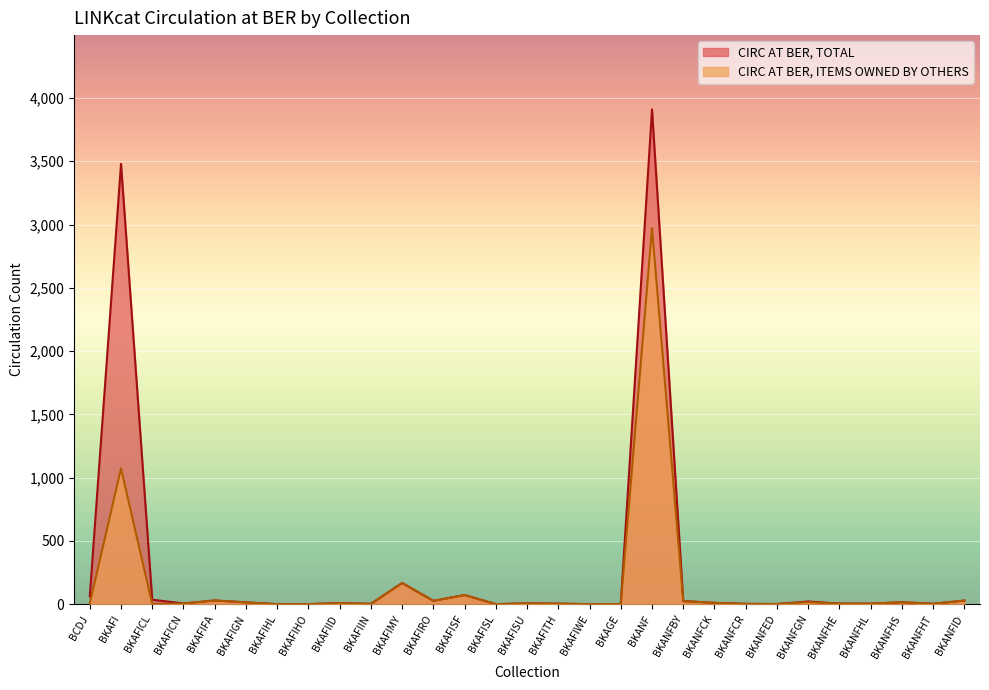

What is the minimum value for CIRC AT BER, TOTAL?

1